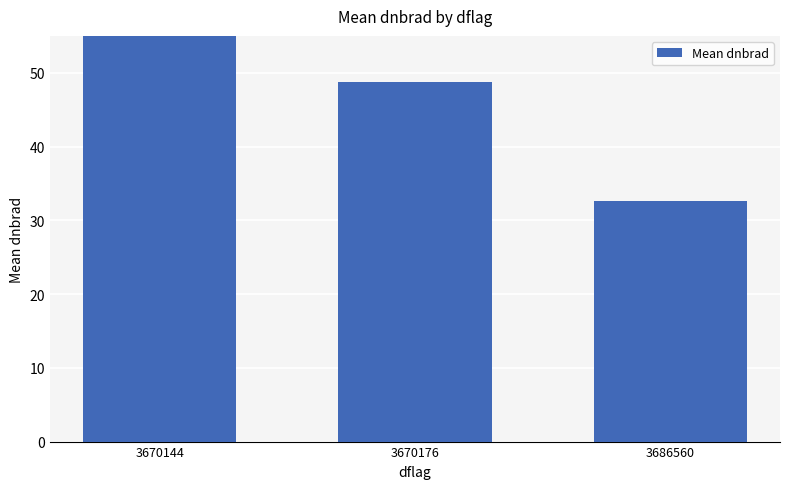

Count the number of values greater than 48.

2